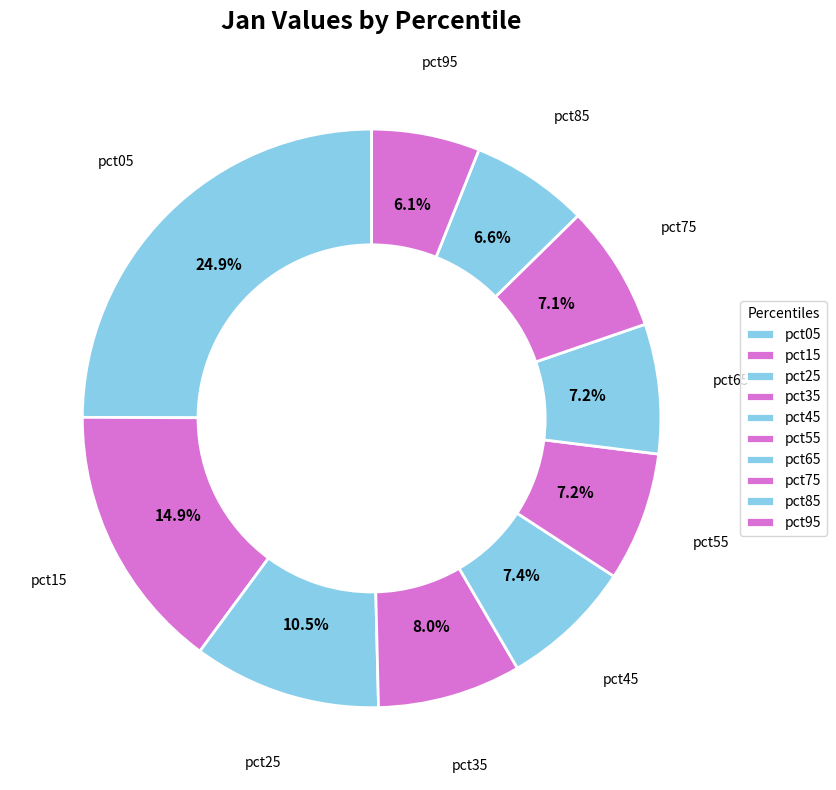

Count the number of slices in the pie.

10